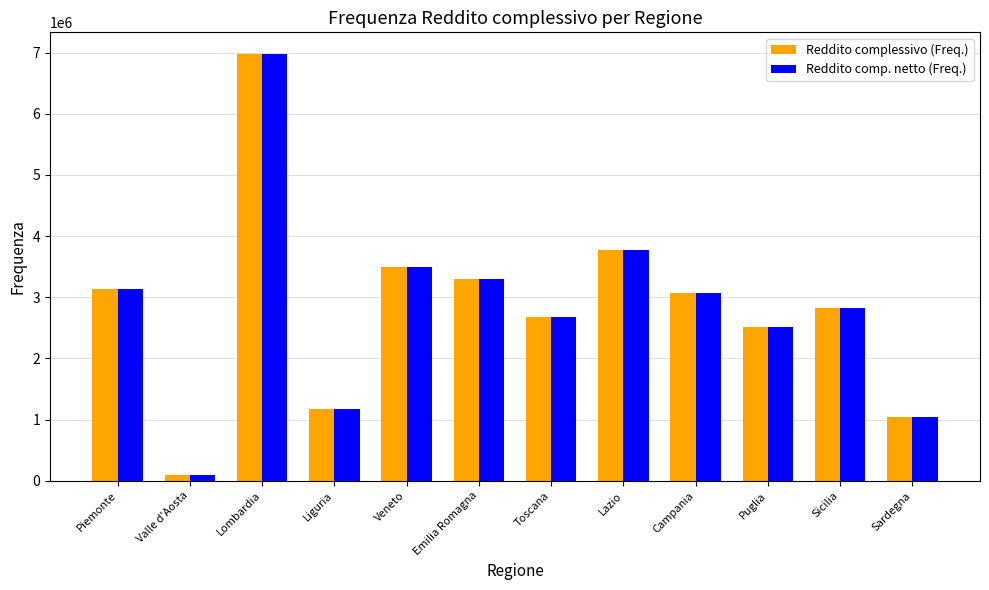

What is the label of the 4th bar from the left?

Liguria